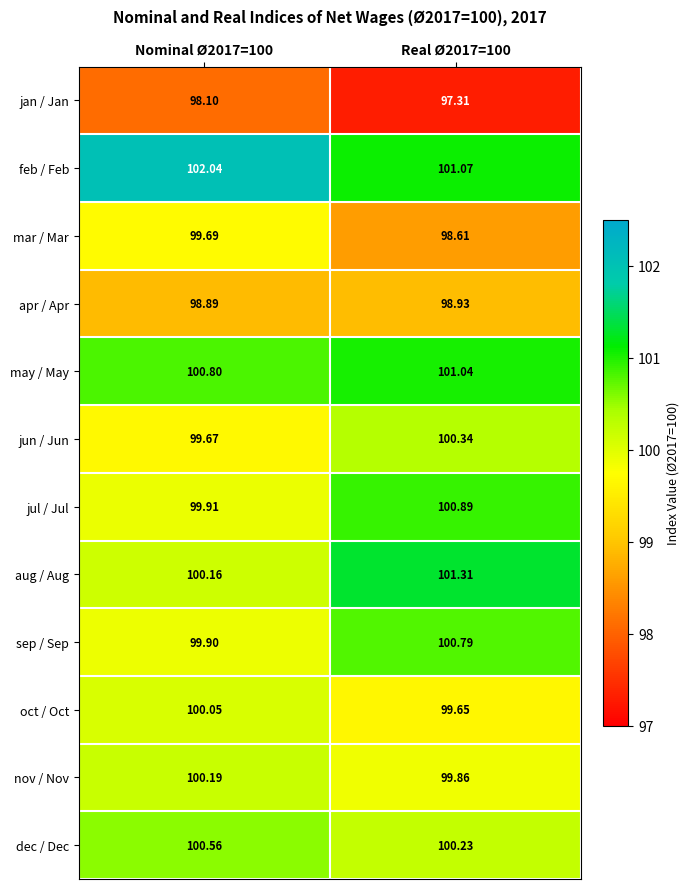

Which series has the largest range (max minus min)?

aug / Aug